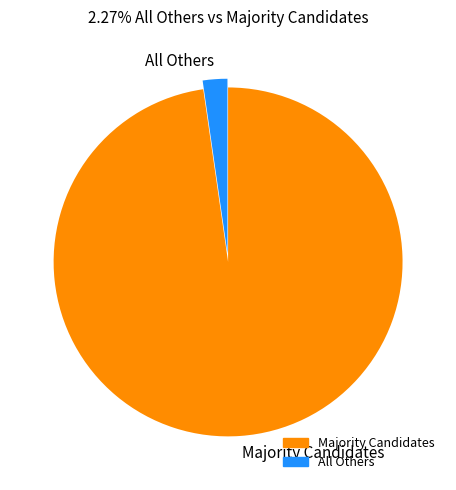

How many slices are in this pie chart?

2